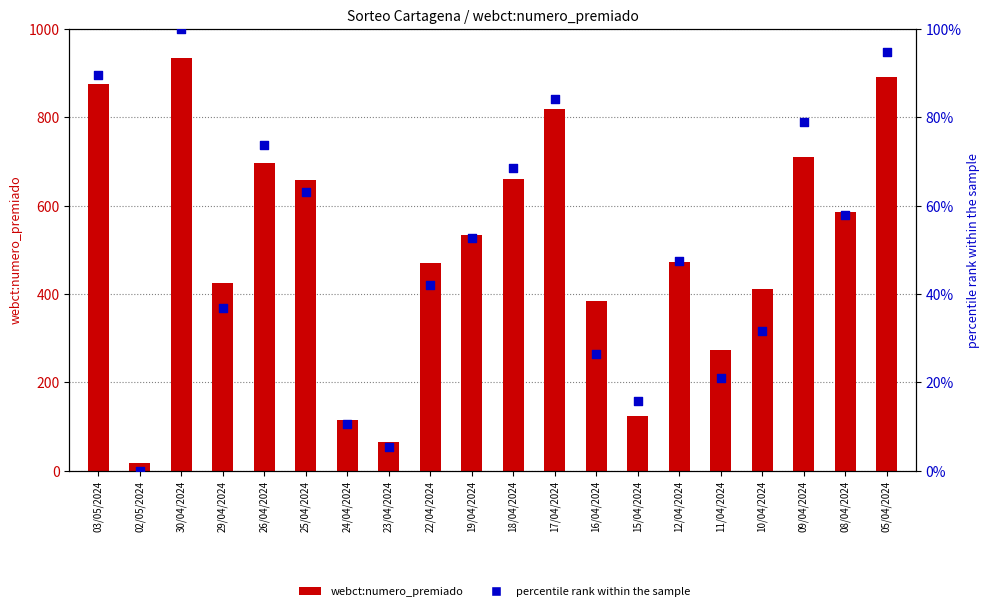

Which series has the largest total across all categories?

webct:numero_premiado